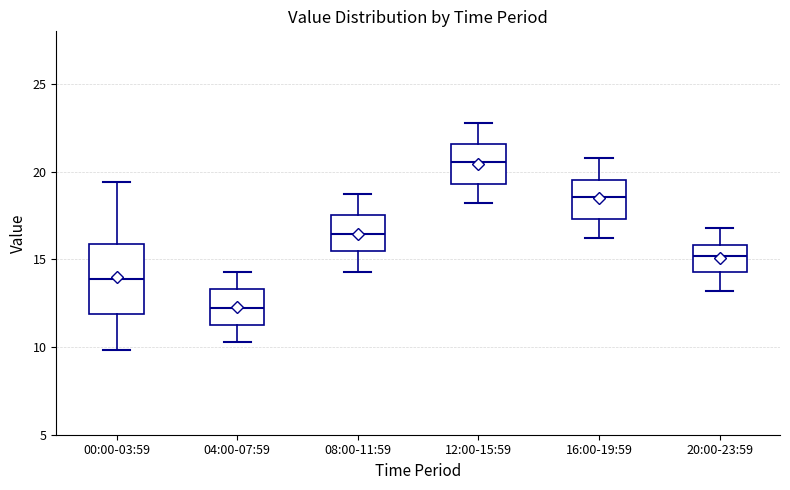

Where is the lower edge of the box for 04:00-07:59 on the y-axis? The values are not printed on the chart, so give them approximately, as read against the axis.

11.5